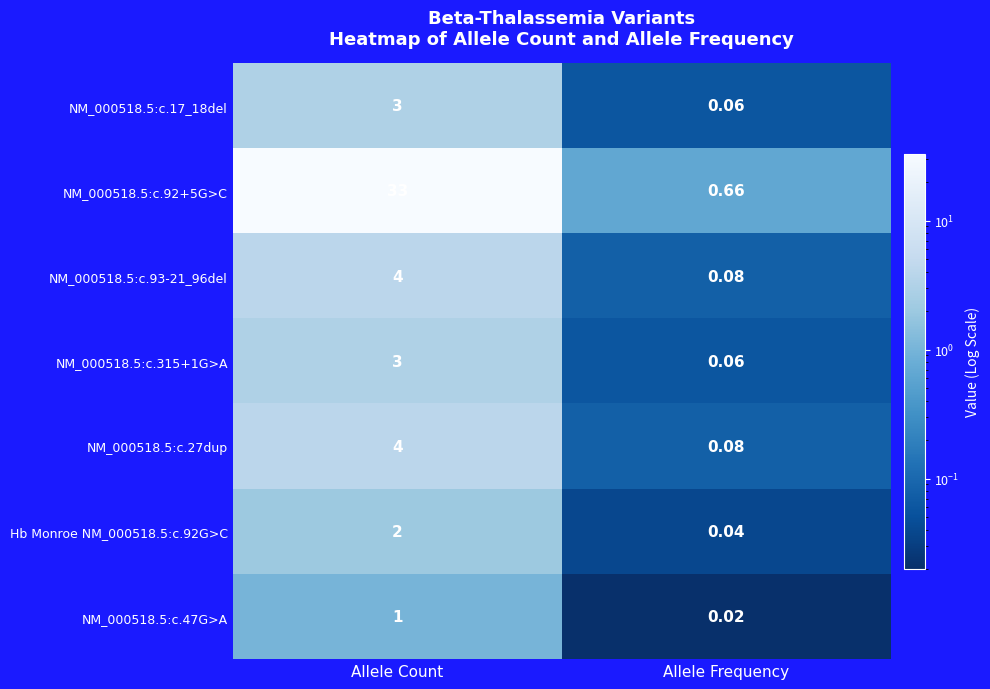

Where is NM_000518.5:c.315+1G>A nearest to the value 1?

Allele Frequency